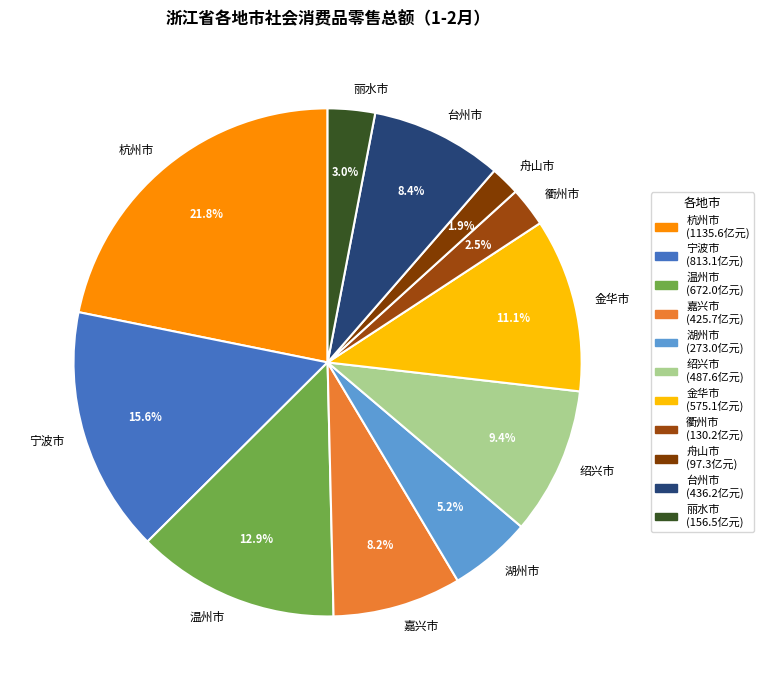

To the nearest percent, what is the combined percentage of 金华市 and 舟山市?

13%